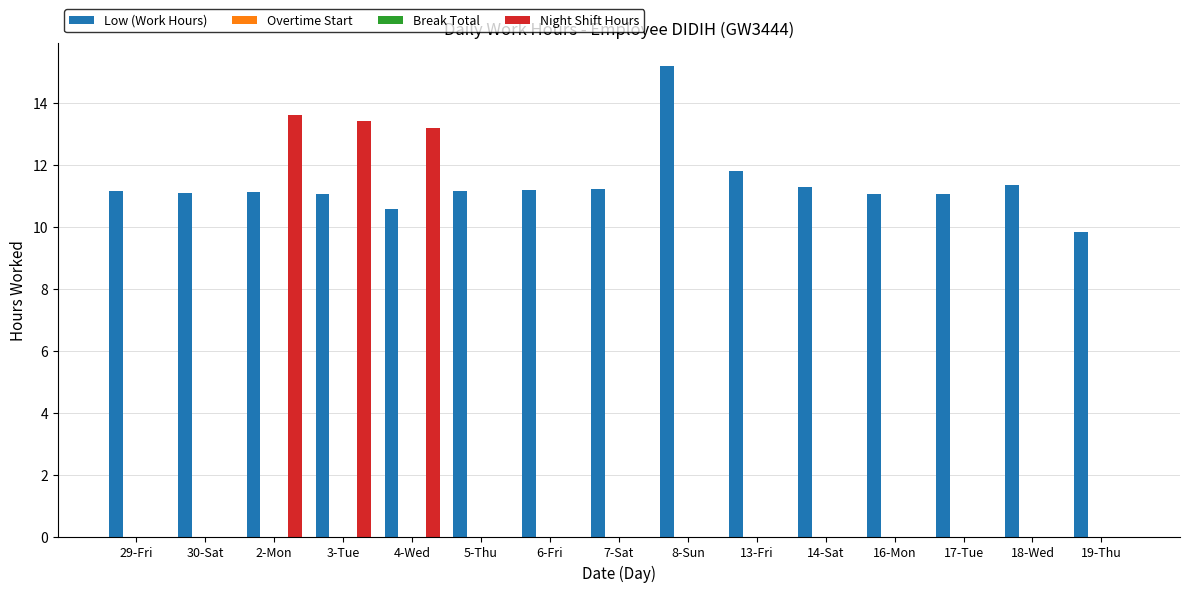

Is the value of Overtime Start at 14-Sat greater than the value of Break Total at 29-Fri?

No